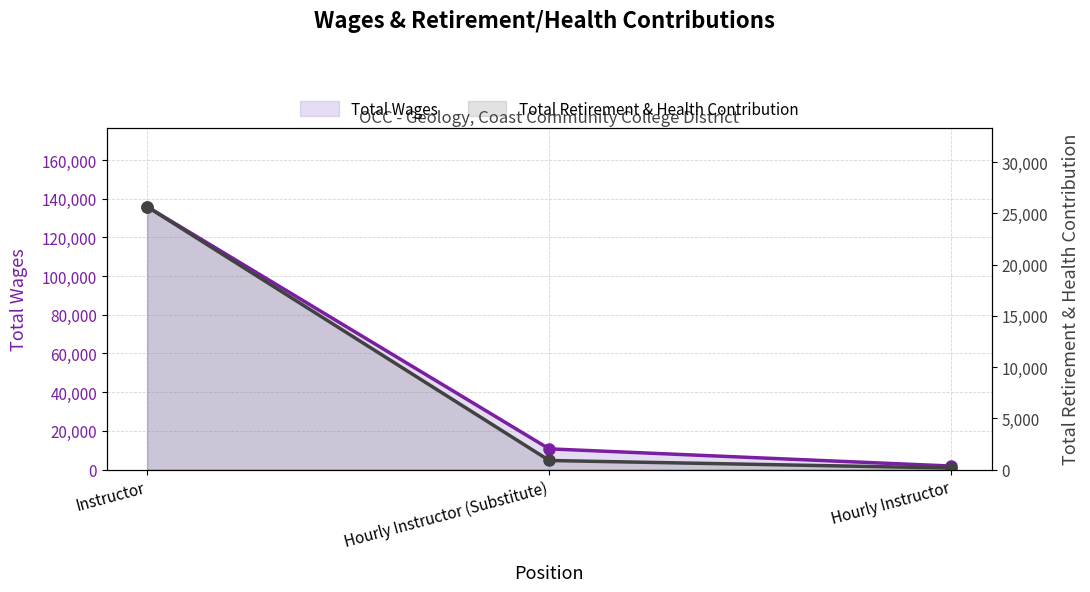

What is the highest value of the Total Wages series?

135868